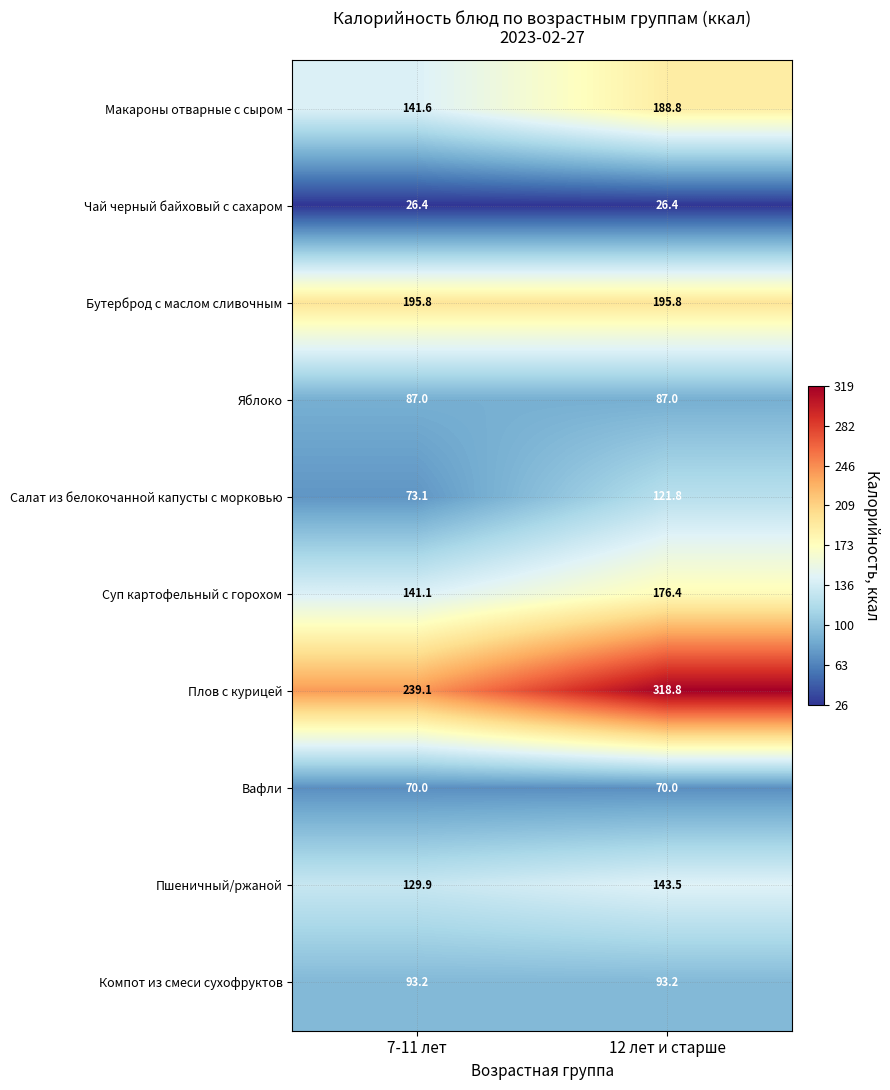

The Вафли series shows 120.2 at 12 лет и старше. True or false?

False